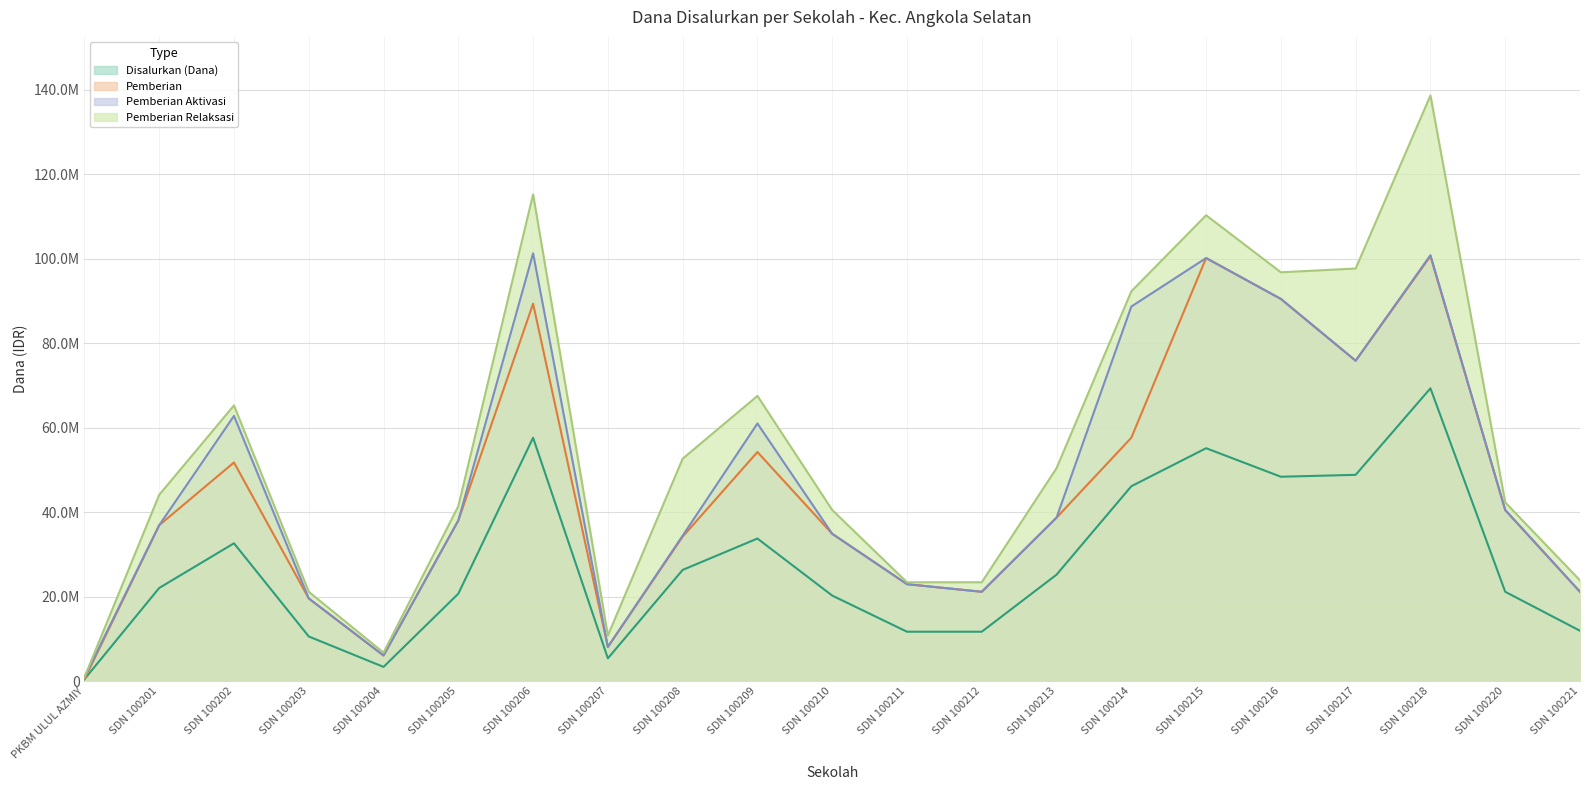

What are all the series names shown in the legend?

Disalurkan (Dana), Pemberian, Pemberian Aktivasi, Pemberian Relaksasi